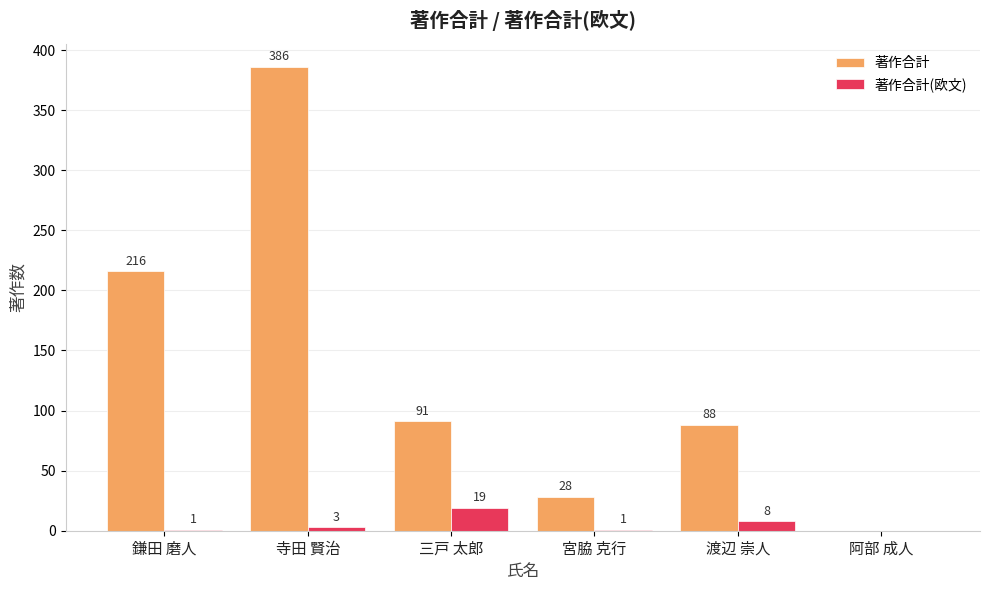

What is the approximate value of 著作合計 at 寺田 賢治?

386